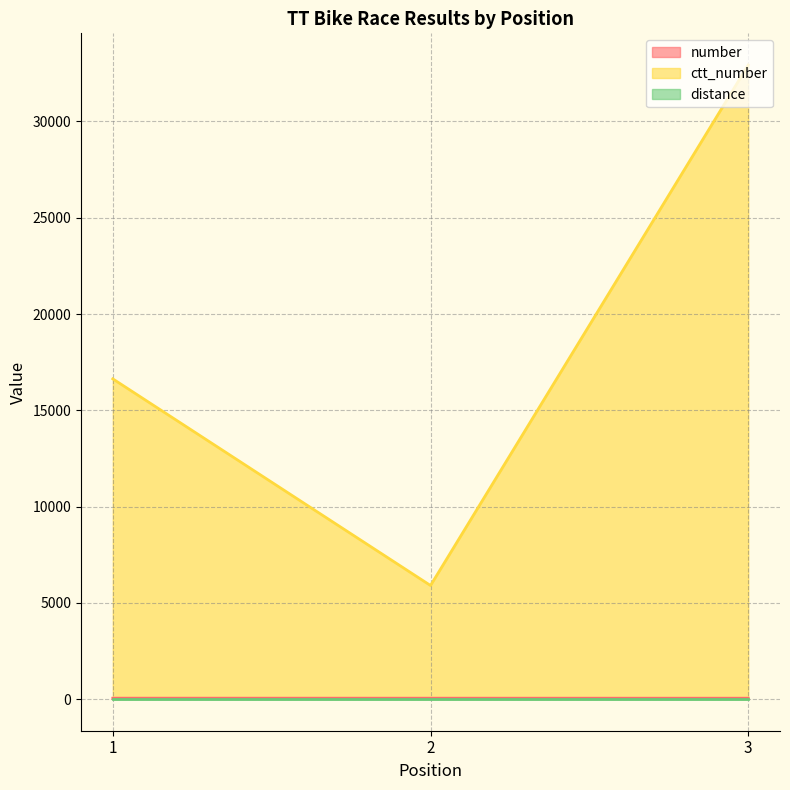

The value of ctt_number at 2 is 5897. True or false?

True